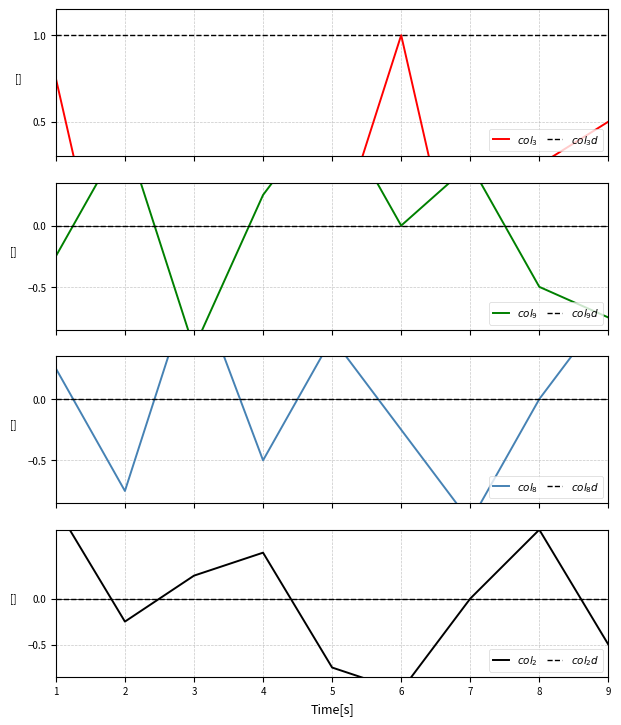

Reading right to left, what are all the values shown in this chart?

col_3: 9=0.5	8=0.2	7=-0.8	6=1.0	5=-0.2	4=0.0	3=-0.5	2=-1.0	1=0.8
col_9: 9=-0.8	8=-0.5	7=0.5	6=0.0	5=1.0	4=0.2	3=-1.0	2=0.8	1=-0.2
col_8: 9=0.8	8=0.0	7=-1.0	6=-0.2	5=0.5	4=-0.5	3=1.0	2=-0.8	1=0.2
col_2: 9=-0.5	8=0.8	7=0.0	6=-1.0	5=-0.8	4=0.5	3=0.2	2=-0.2	1=1.0